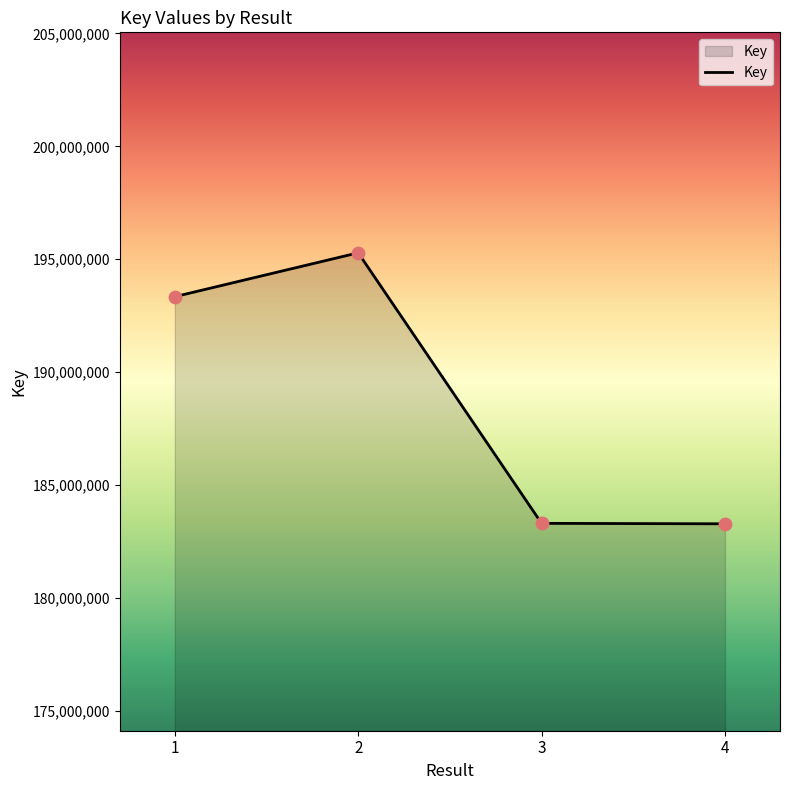

Between 2 and 4, which is larger?

2